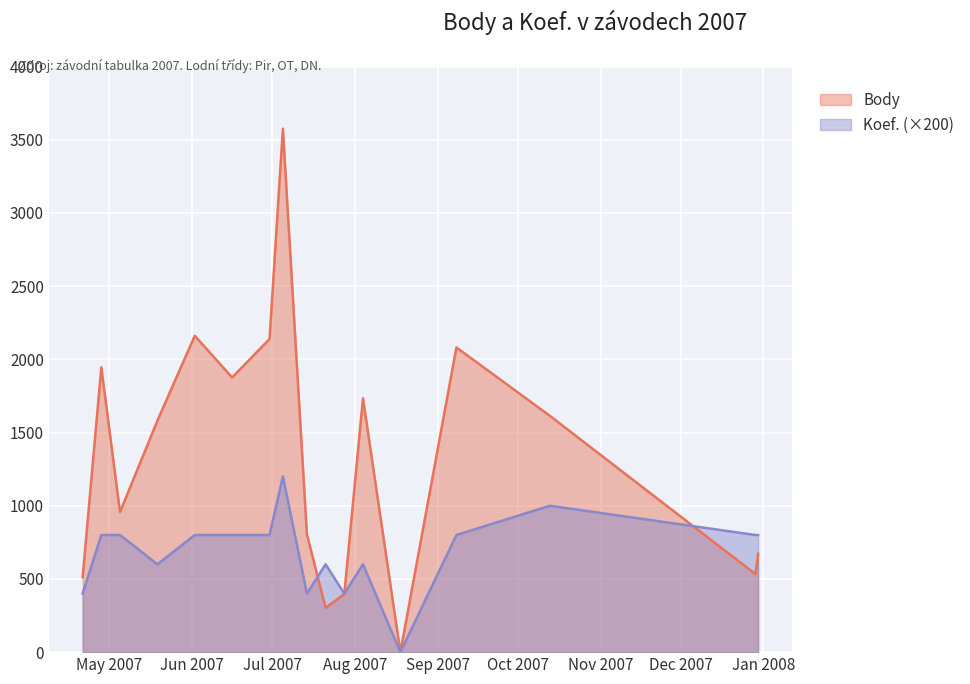

Reading left to right, extract all data points from this chart.

Body: 2007-04-21=512	2007-04-28=1945	2007-05-05=957	2007-05-19=1581	2007-06-02=2161	2007-06-16=1876	2007-06-30=2139	2007-07-05=3575	2007-07-14=804	2007-07-21=303	2007-07-28=396	2007-08-04=1734	2007-08-18=0	2007-09-08=2081	2007-10-13=1614	2007-12-29=533	2007-12-30=672
Koef.: 2007-04-21=400	2007-04-28=800	2007-05-05=800	2007-05-19=600	2007-06-02=800	2007-06-16=800	2007-06-30=800	2007-07-05=1200	2007-07-14=400	2007-07-21=600	2007-07-28=400	2007-08-04=600	2007-08-18=0	2007-09-08=800	2007-10-13=1000	2007-12-29=800	2007-12-30=800